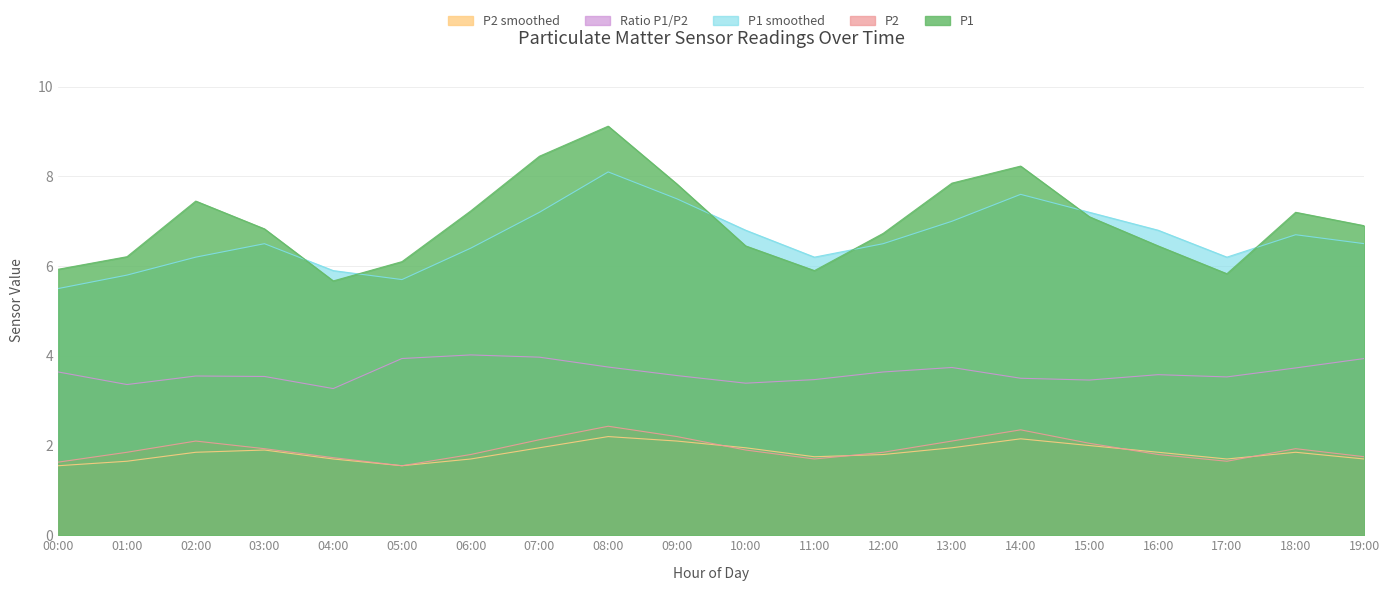

In P2 smoothed, how many points are higher than both neighbors (excluding endpoints)?

4